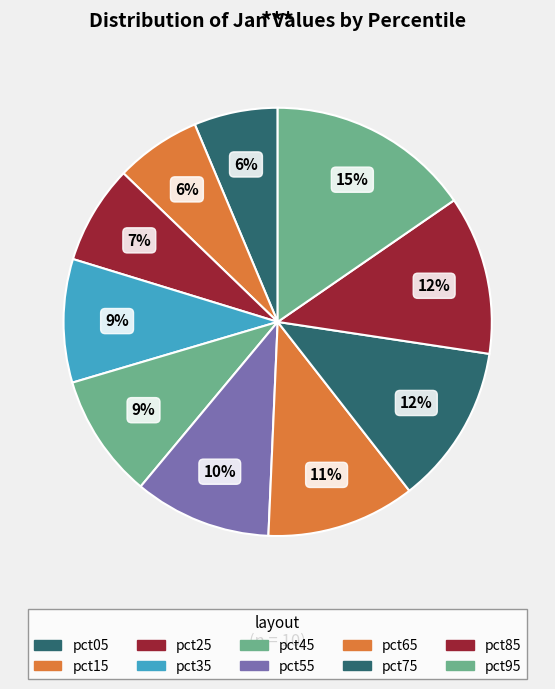

To the nearest percent, what is the average slice percentage?

10%